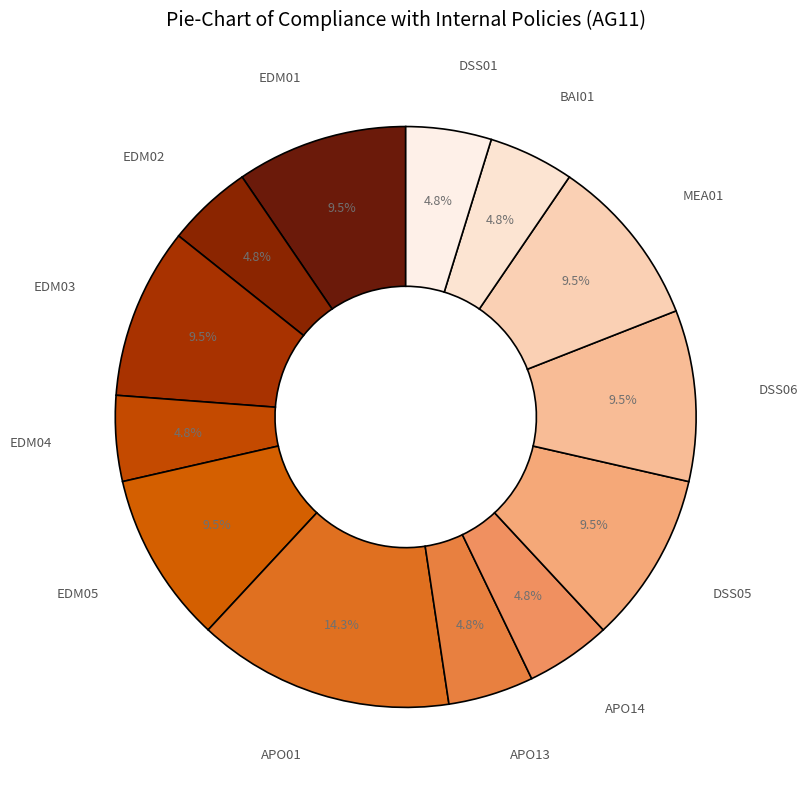

What is the ratio of the value at EDM04 to the value at EDM01?

0.5